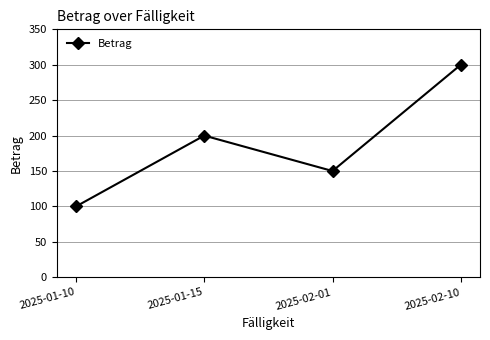

Where is the data nearest to the value 200?

2025-01-15